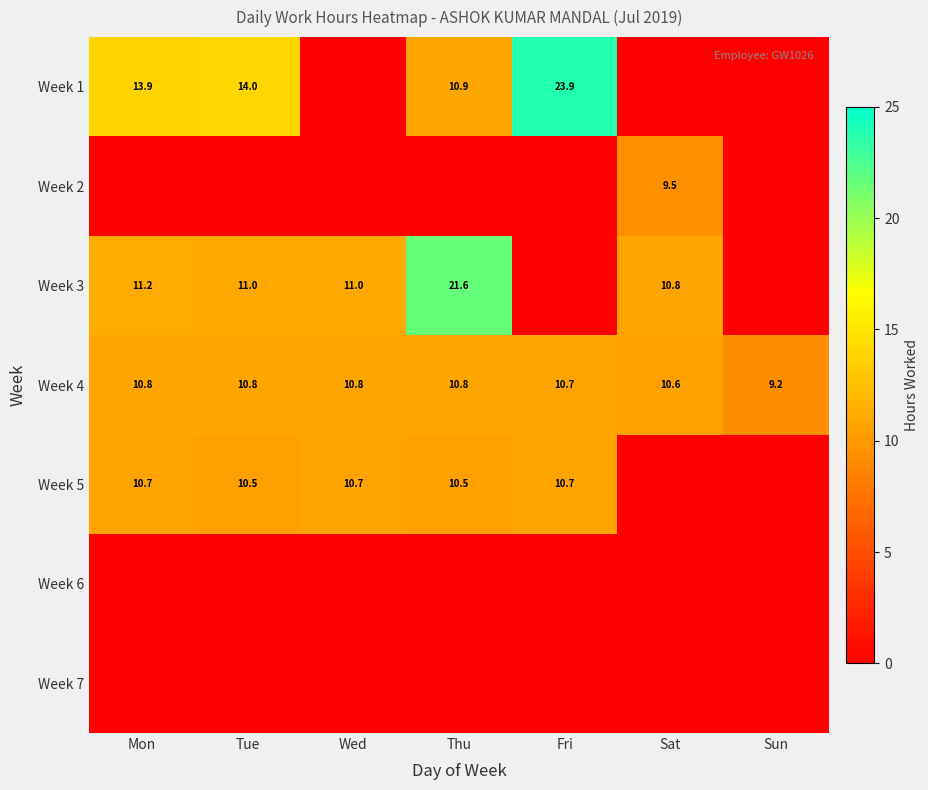

What is the sum of all Week 4 values?

73.7